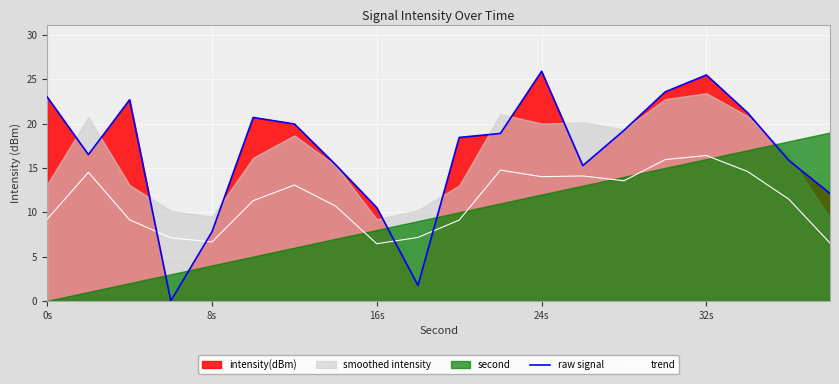

What is the difference between the second highest and minimum values in the raw signal series?

25.5